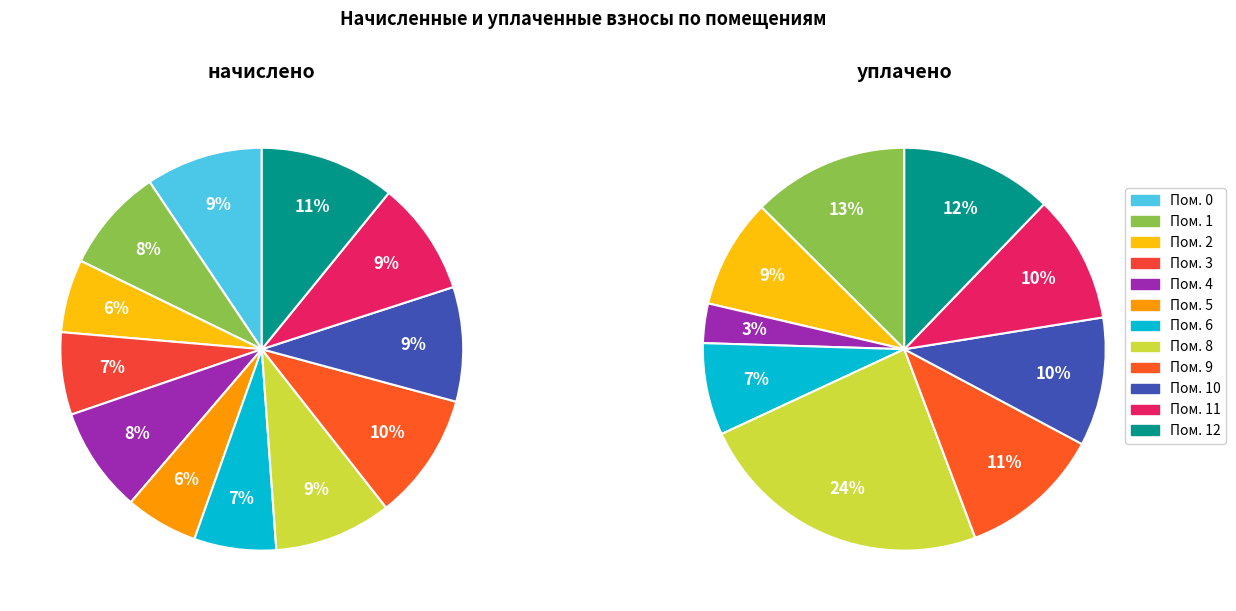

Is there a majority slice in this chart?

No